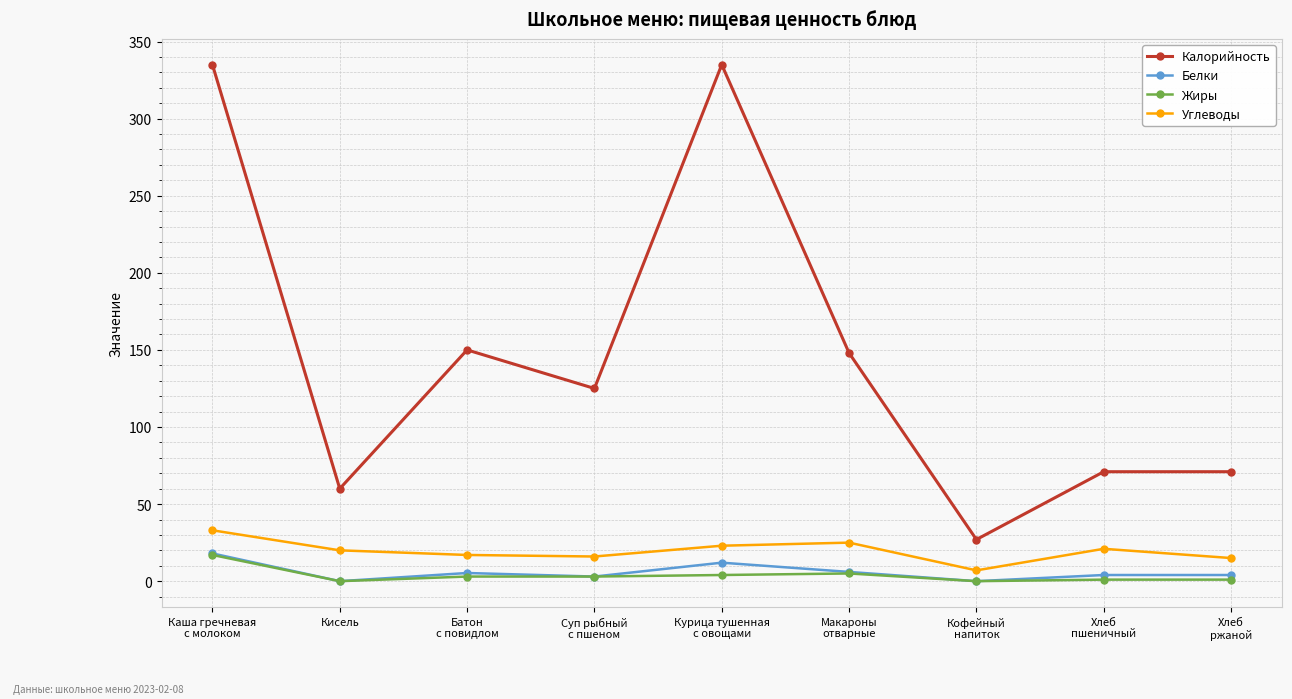

What is the minimum value for Калорийность?

27.0